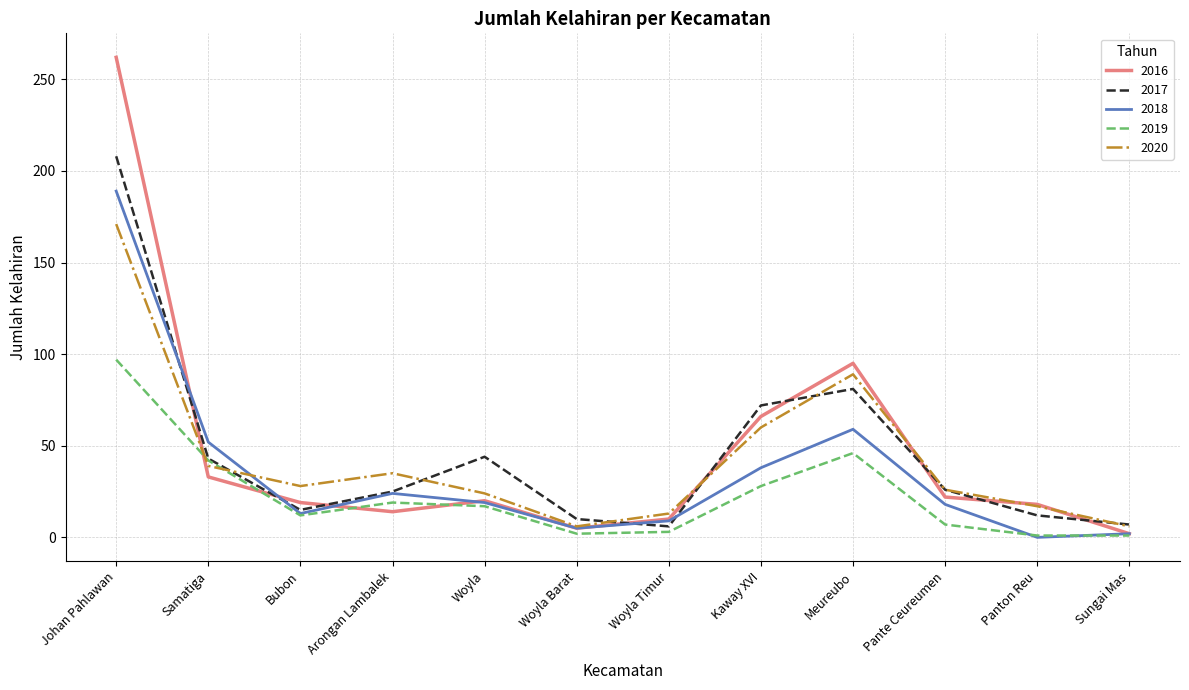

Does the chart display data point markers on the line(s)?

No